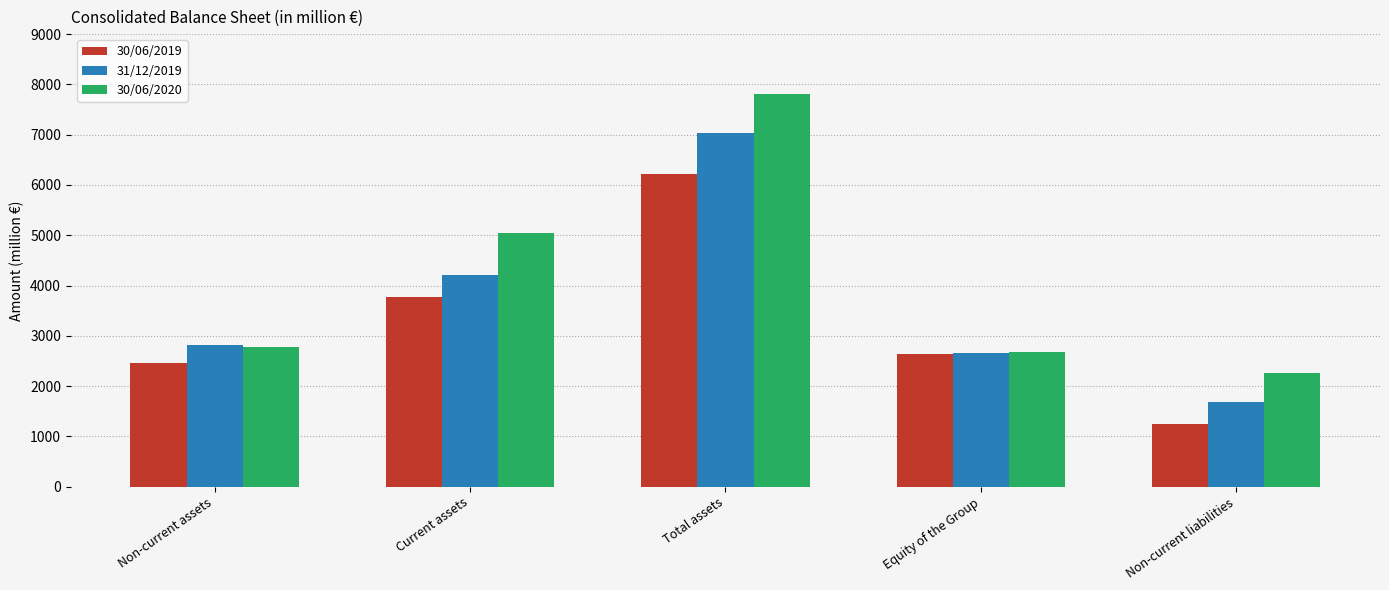

Which series has the largest range (max minus min)?

30/06/2020